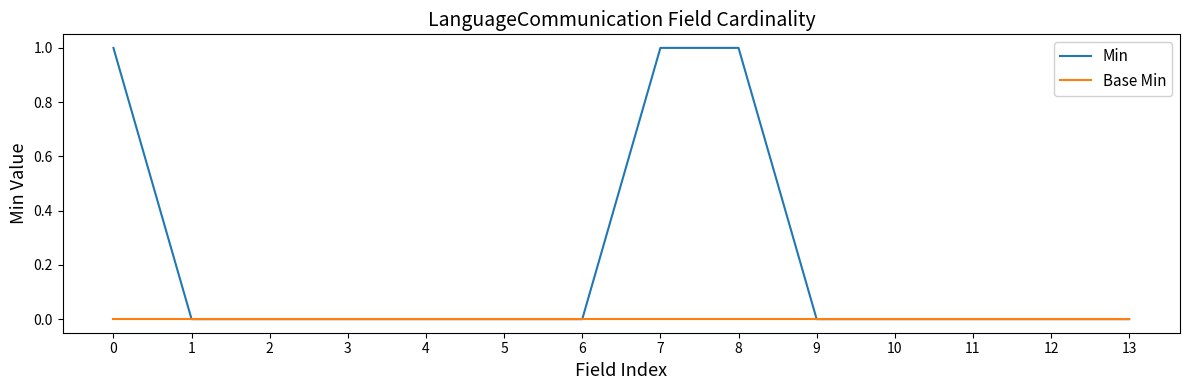

Does the chart display data point markers on the line(s)?

No